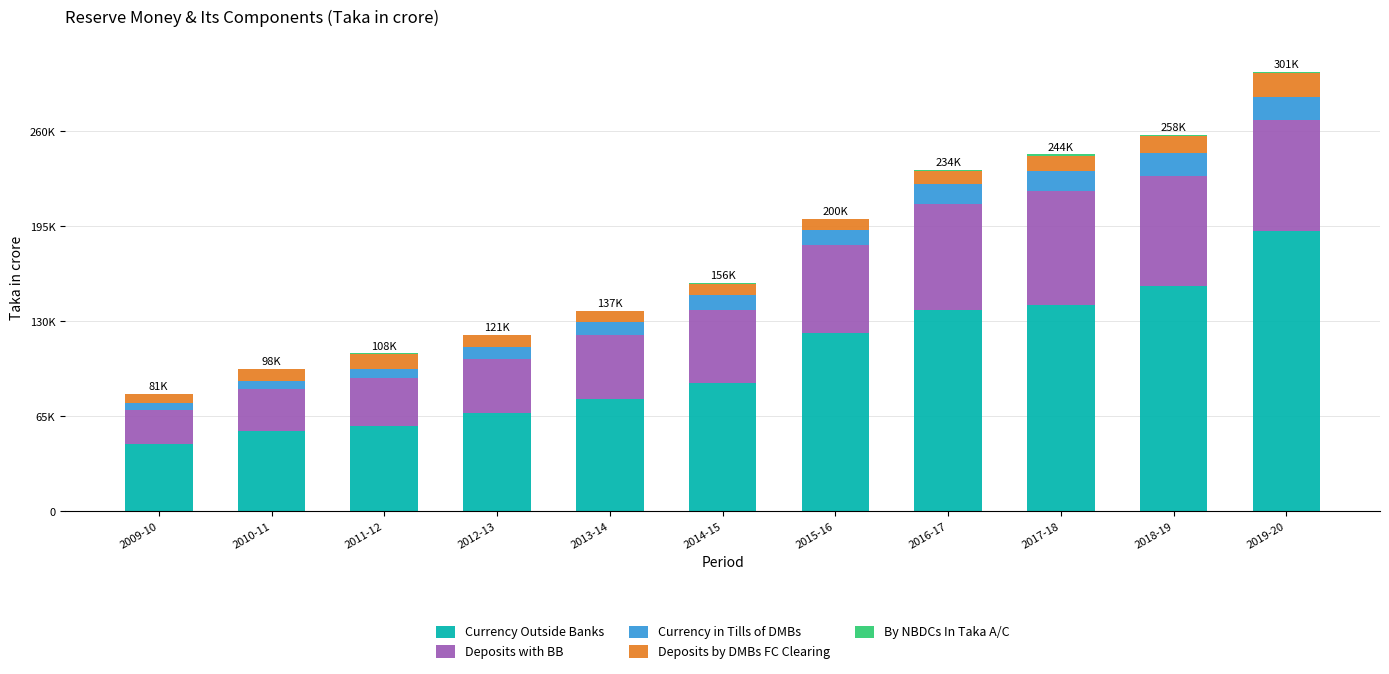

Does the chart contain stacked bars?

Yes